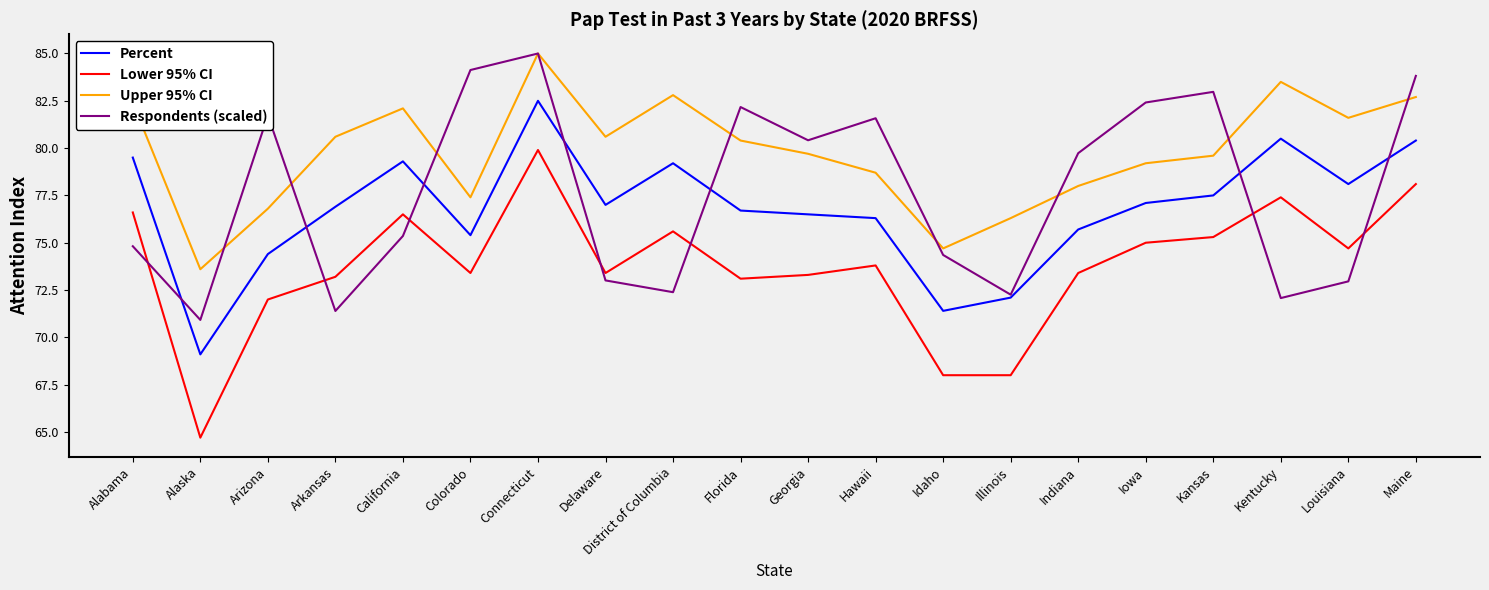

What position from the right is Kentucky?

3